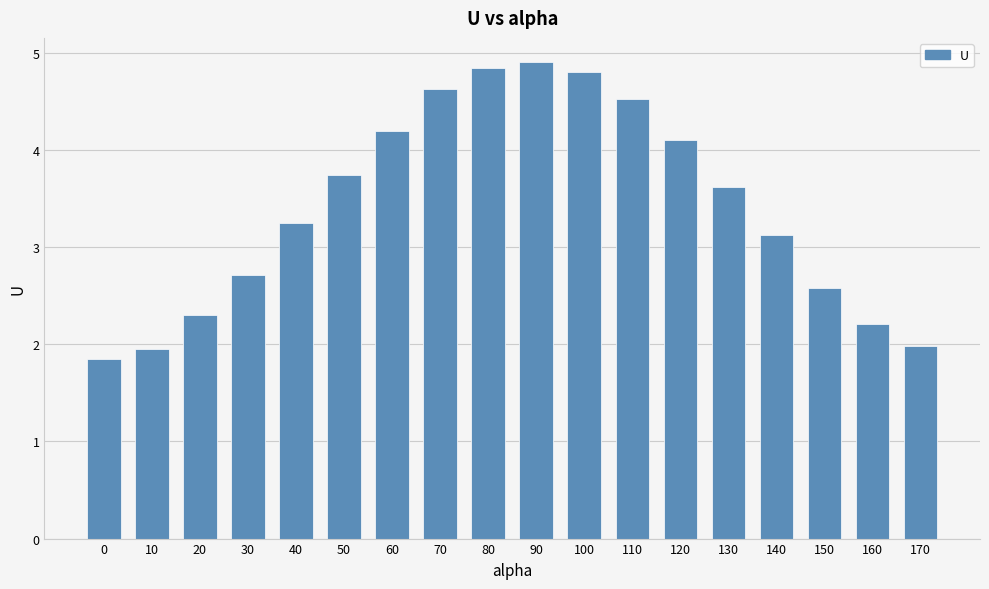

Reading left to right, extract all data points from this chart.

0=1.9	10=2.0	20=2.3	30=2.7	40=3.2	50=3.7	60=4.2	70=4.6	80=4.8	90=4.9	100=4.8	110=4.5	120=4.1	130=3.6	140=3.1	150=2.6	160=2.2	170=2.0